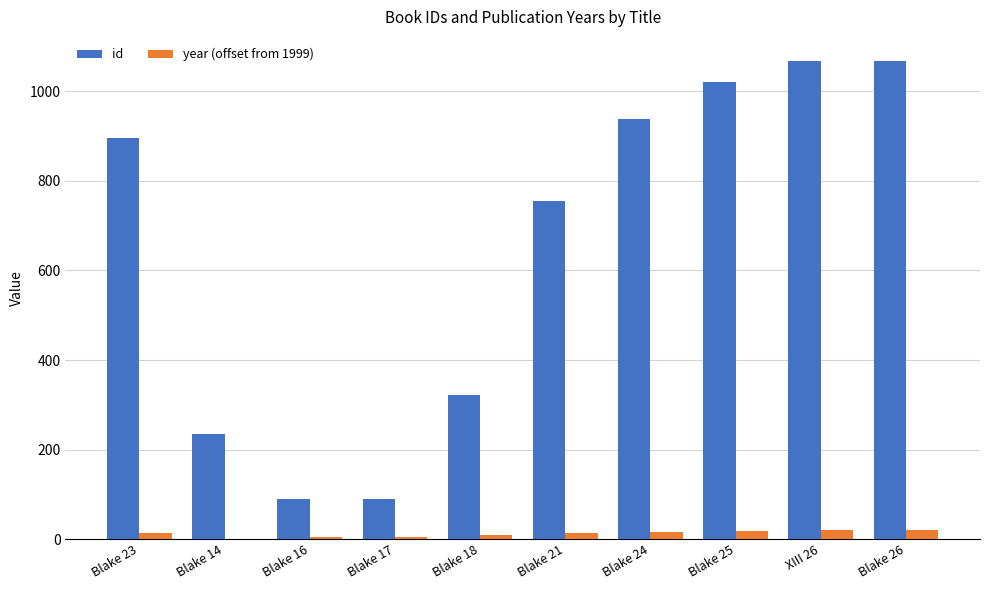

At which label is id closest to 578?

Blake 21